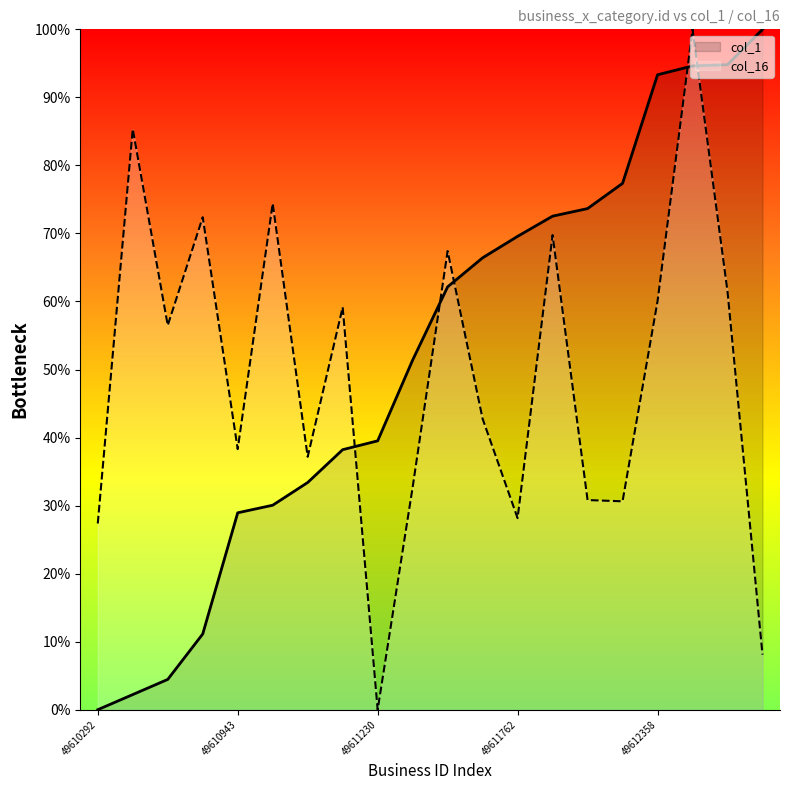

What is the difference between the maximum and minimum values in the col_16 series?

100.0